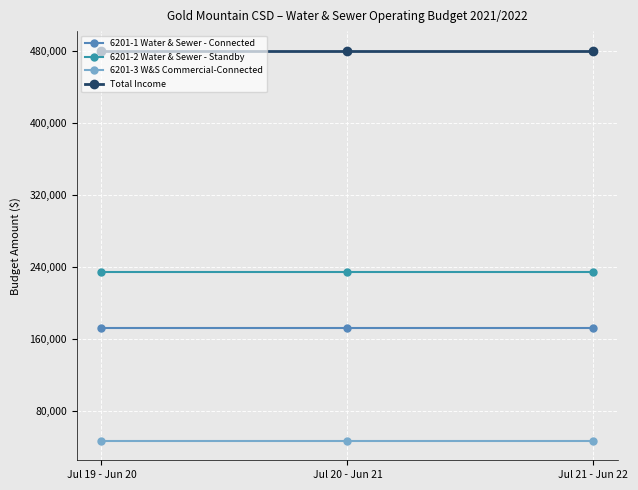

What is the maximum value for 6201-2 Water & Sewer - Standby?

234348